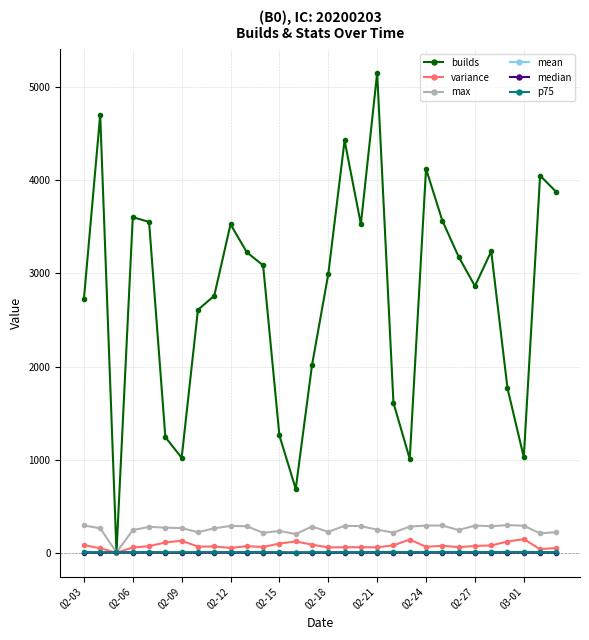

How many distinct data groups are displayed?

6